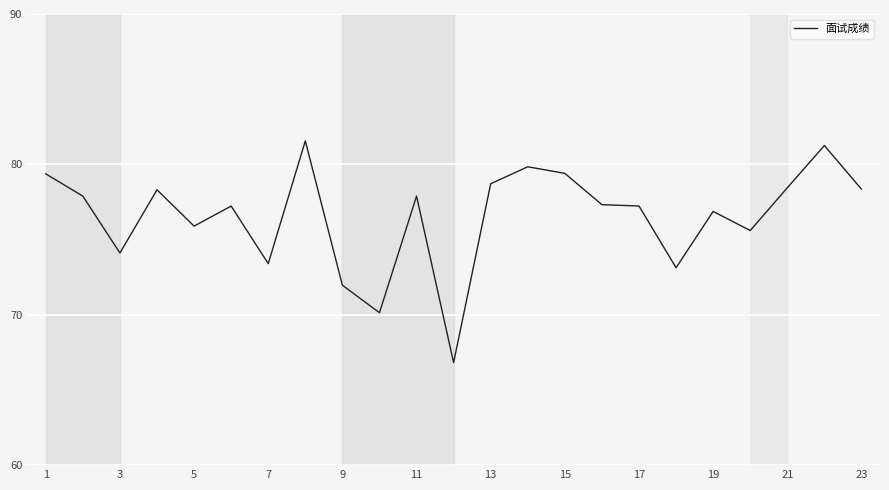

What is the minimum value shown in the chart?

66.8